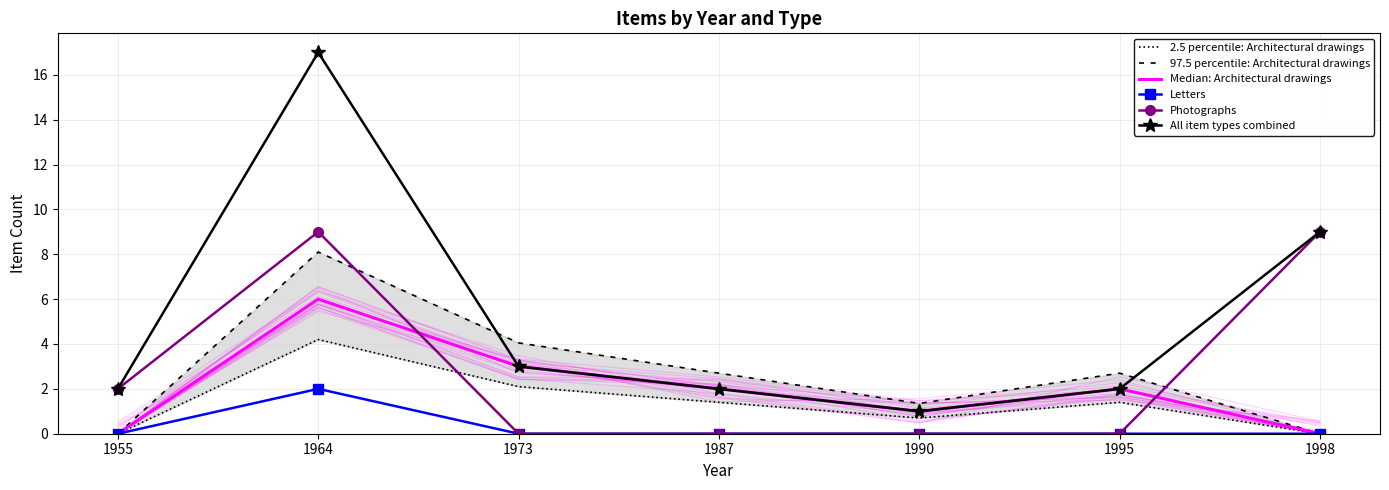

Where is the first local minimum for All item types combined?

1990